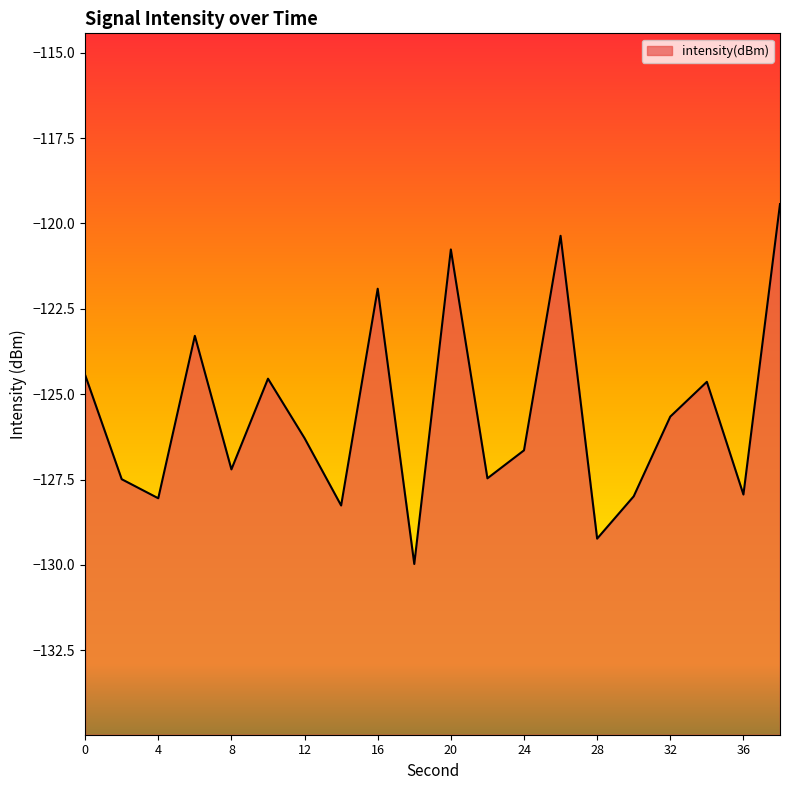

Reading left to right, extract all data points from this chart.

0=-124.4	2=-127.5	4=-128.0	6=-123.3	8=-127.2	10=-124.5	12=-126.3	14=-128.3	16=-121.9	18=-130.0	20=-120.8	22=-127.5	24=-126.6	26=-120.4	28=-129.2	30=-128.0	32=-125.7	34=-124.6	36=-127.9	38=-119.4